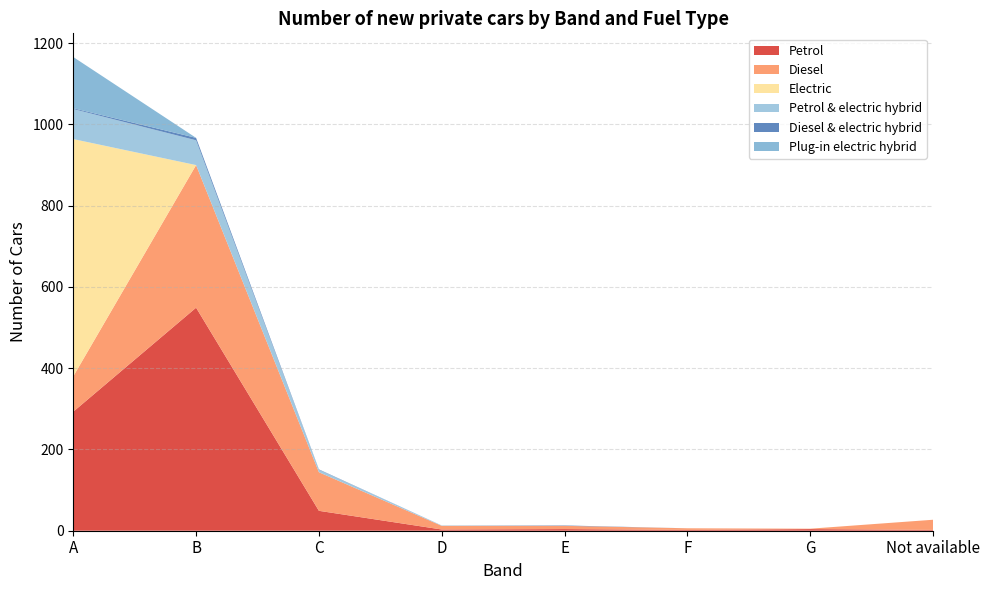

Reading left to right, list all the values displayed in this chart.

Petrol: A=293	B=549	C=49	D=3	E=4	F=2	G=4	Not available=2
Diesel: A=87	B=351	C=95	D=9	E=8	F=4	G=1	Not available=25
Electric: A=584	B=0	C=0	D=0	E=0	F=0	G=0	Not available=0
Petrol & electric hybrid: A=74	B=61	C=6	D=1	E=0	F=0	G=0	Not available=0
Diesel & electric hybrid: A=2	B=6	C=1	D=0	E=1	F=0	G=0	Not available=0
Plug-in electric hybrid: A=126	B=0	C=0	D=0	E=0	F=0	G=0	Not available=0